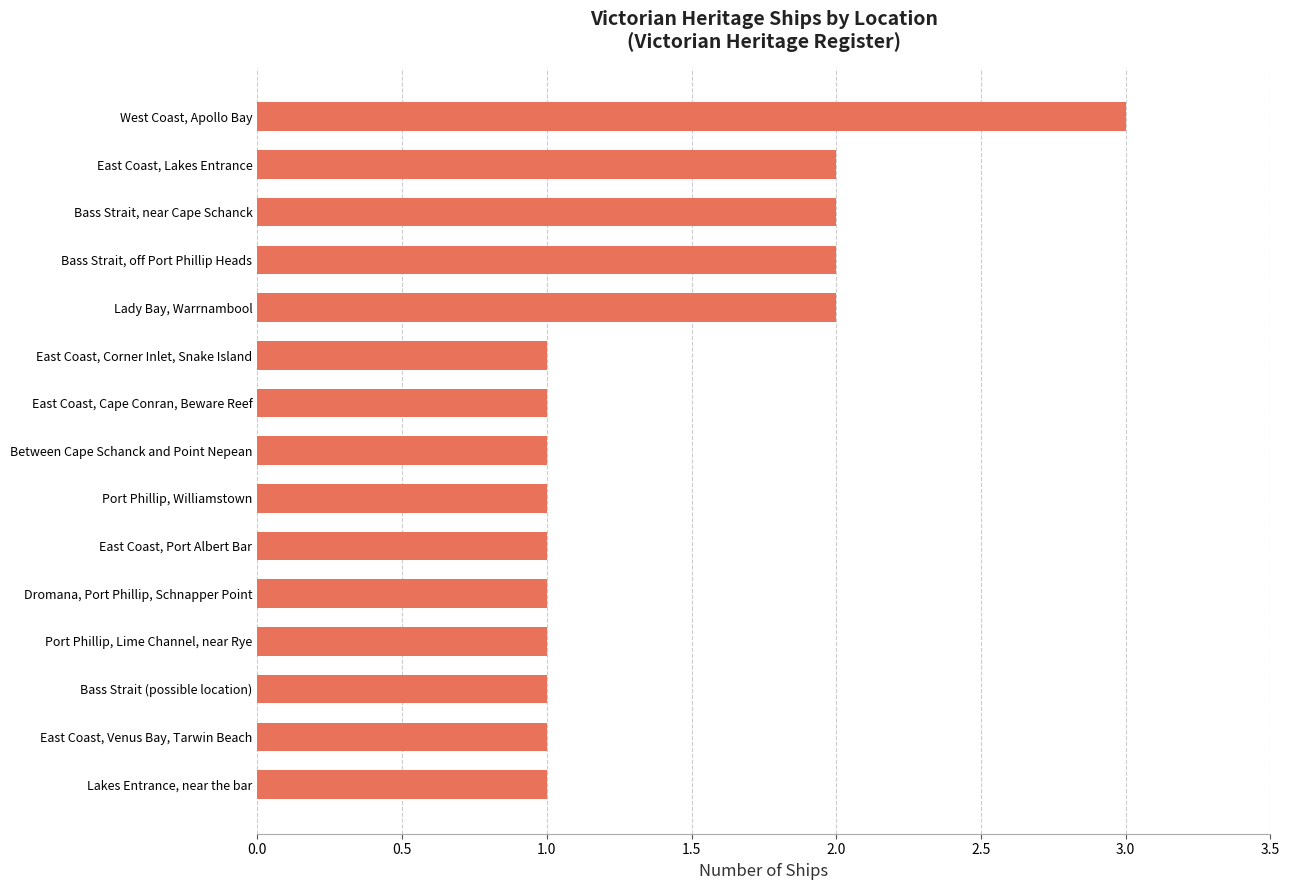

Count the number of data series in this chart.

1